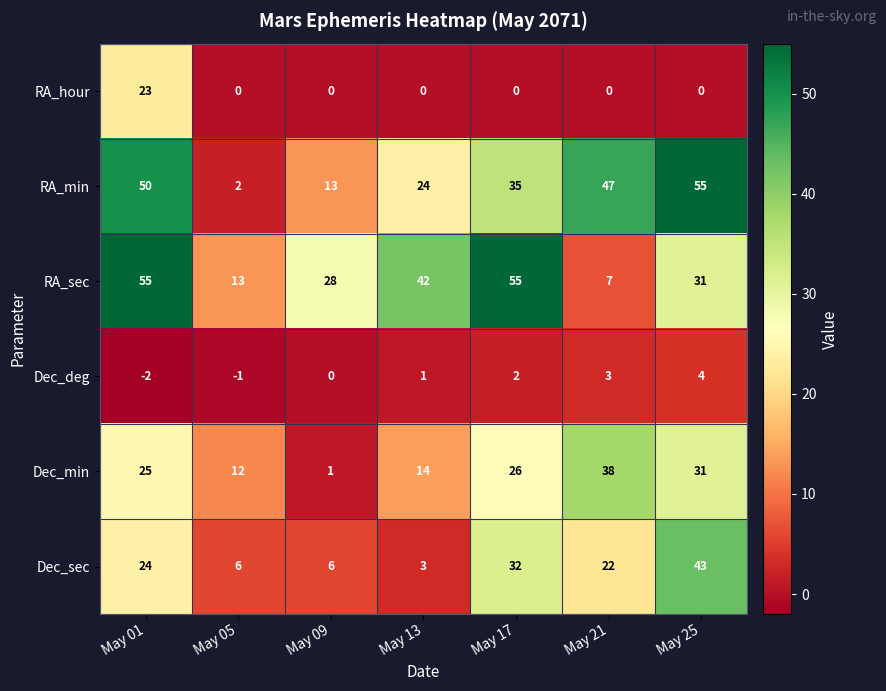

List the labels in order of Dec_deg value, largest first.

May 25, May 21, May 17, May 13, May 09, May 05, May 01